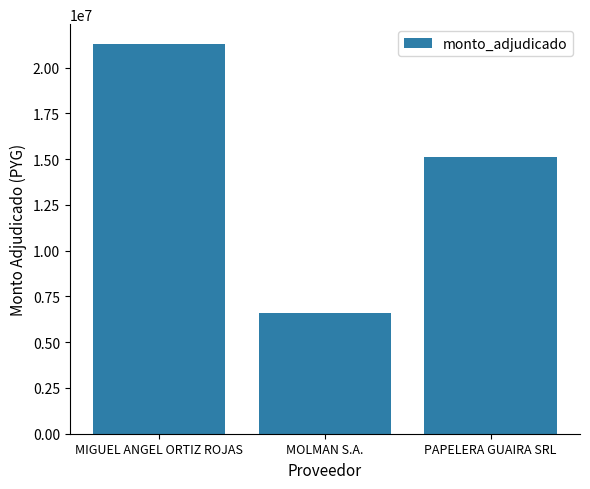

Does the chart contain stacked bars?

No